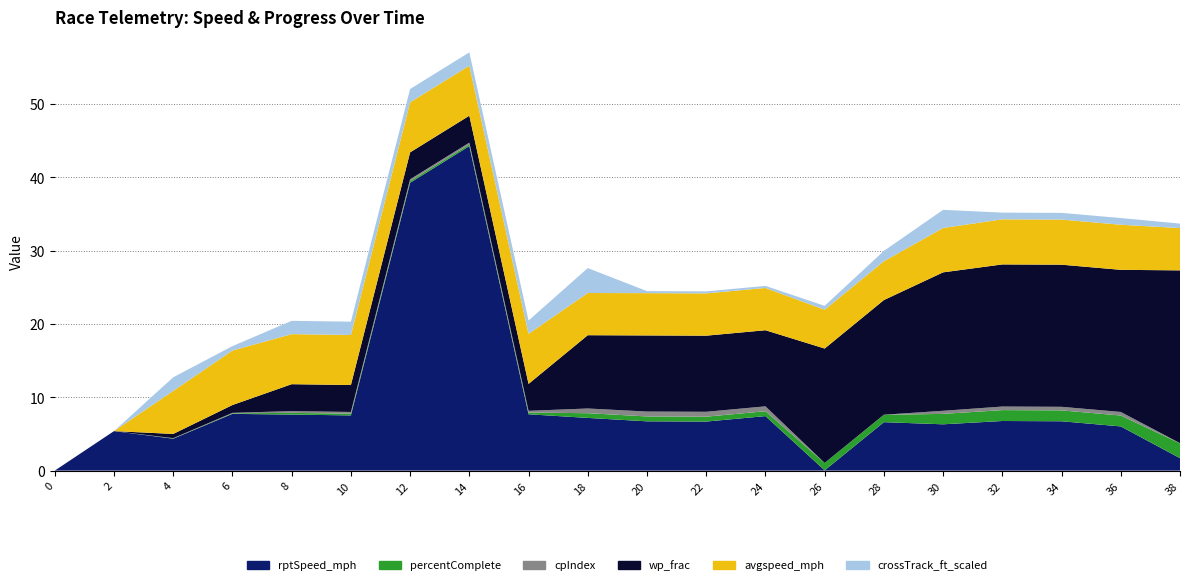

Reading left to right, extract all data points from this chart.

rptSpeed_mph: 0=0.0	2=5.4	4=4.4	6=7.7	8=7.6	10=7.5	12=39.3	14=44.3	16=7.7	18=7.2	20=6.7	22=6.7	24=7.4	26=0.0	28=6.6	30=6.3	32=6.8	34=6.7	36=6.0	38=1.7
percentComplete: 0=0.0	2=0.0	4=0.0	6=0.1	8=0.2	10=0.2	12=0.2	14=0.2	16=0.2	18=0.6	20=0.7	22=0.7	24=0.7	26=1.0	28=1.0	30=1.4	32=1.5	34=1.5	36=1.5	38=2.0
cpIndex: 0=0.0	2=0.0	4=0.0	6=0.1	8=0.2	10=0.2	12=0.2	14=0.2	16=0.2	18=0.6	20=0.7	22=0.7	24=0.7	26=0.0	28=0.0	30=0.4	32=0.5	34=0.5	36=0.5	38=0.0
wp_frac: 0=0.0	2=0.0	4=0.6	6=1.1	8=3.7	10=3.7	12=3.7	14=3.7	16=3.7	18=10.0	20=10.4	22=10.4	24=10.4	26=15.6	28=15.6	30=18.9	32=19.4	34=19.4	36=19.4	38=23.6
avgspeed_mph: 0=0.0	2=0.0	4=5.9	6=7.4	8=6.8	10=6.8	12=6.8	14=6.8	16=6.8	18=5.8	20=5.8	22=5.8	24=5.8	26=5.3	28=5.3	30=6.1	32=6.2	34=6.2	36=6.2	38=5.8
crossTrack_ft_scaled: 0=0.0	2=0.0	4=1.9	6=0.6	8=1.8	10=1.8	12=1.8	14=1.8	16=1.8	18=3.4	20=0.3	22=0.3	24=0.3	26=0.5	28=1.4	30=2.5	32=0.9	34=0.9	36=0.9	38=0.6